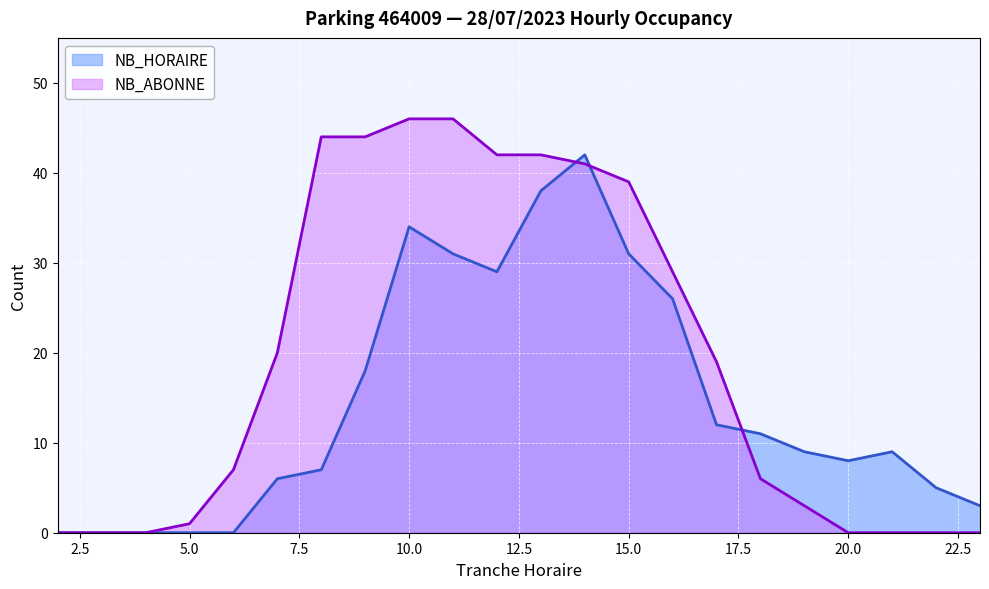

Rank the categories by NB_HORAIRE value from lowest to highest.

2, 3, 4, 5, 6, 23, 22, 7, 8, 20, 19, 21, 18, 17, 9, 16, 12, 11, 15, 10, 13, 14